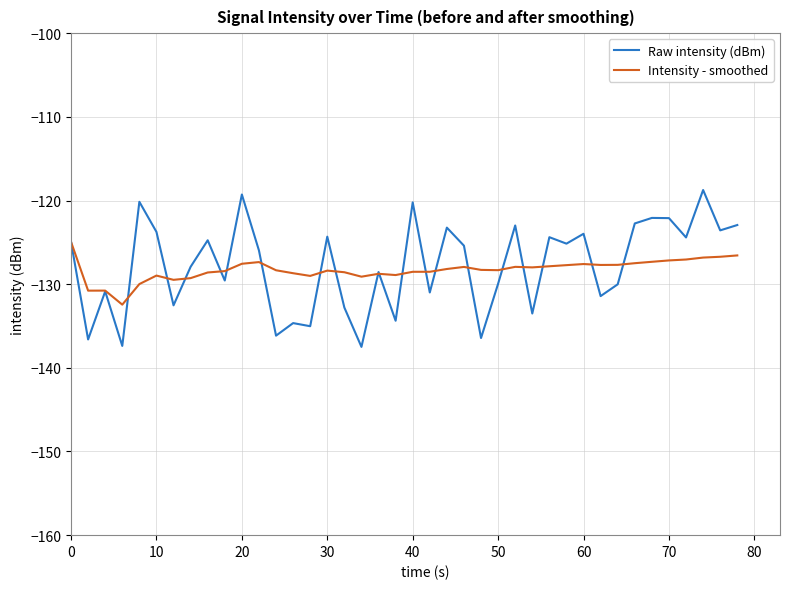

Rank the series by their average value, from highest to lowest.

Raw intensity (dBm), Intensity - smoothed